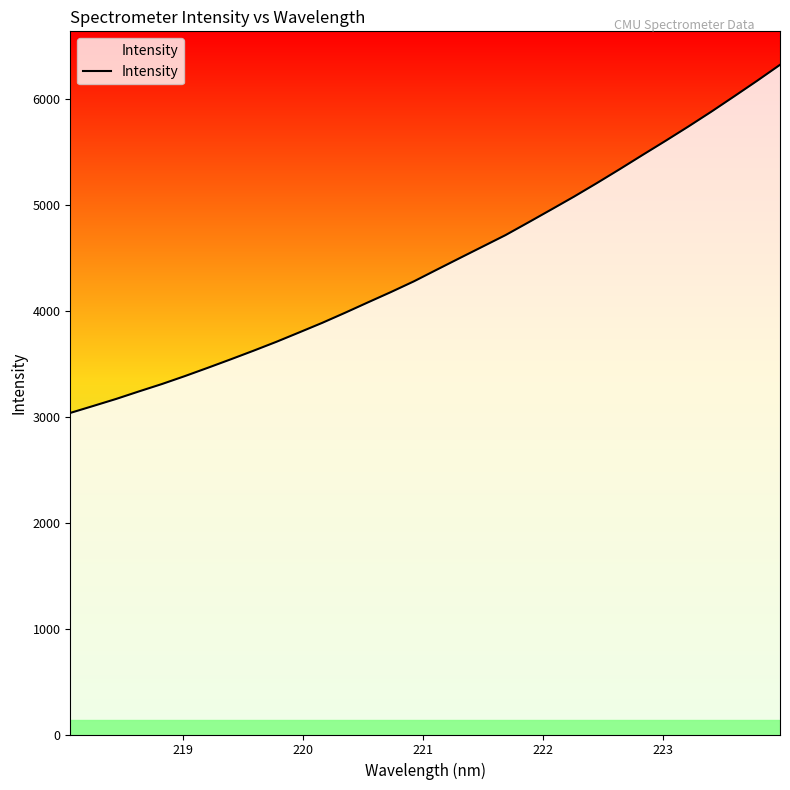

What is the difference between the maximum and minimum values?

3284.1